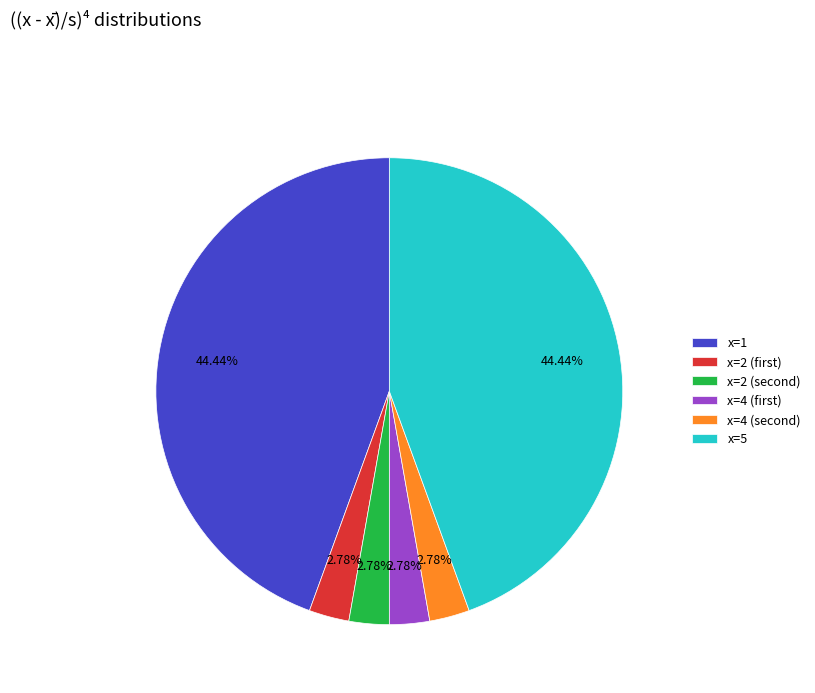

To the nearest percent, what is the difference between the largest and smallest slice percentages?

42%